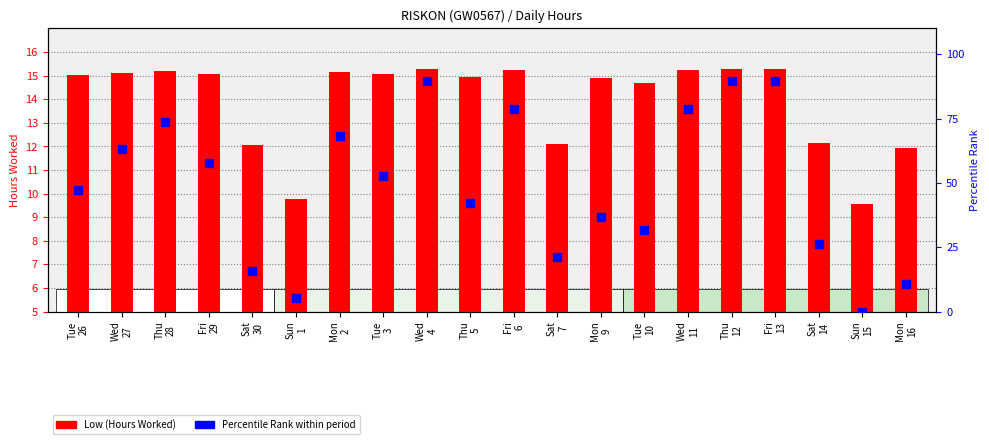

What is the total value across all series at Mon
2?

83.6